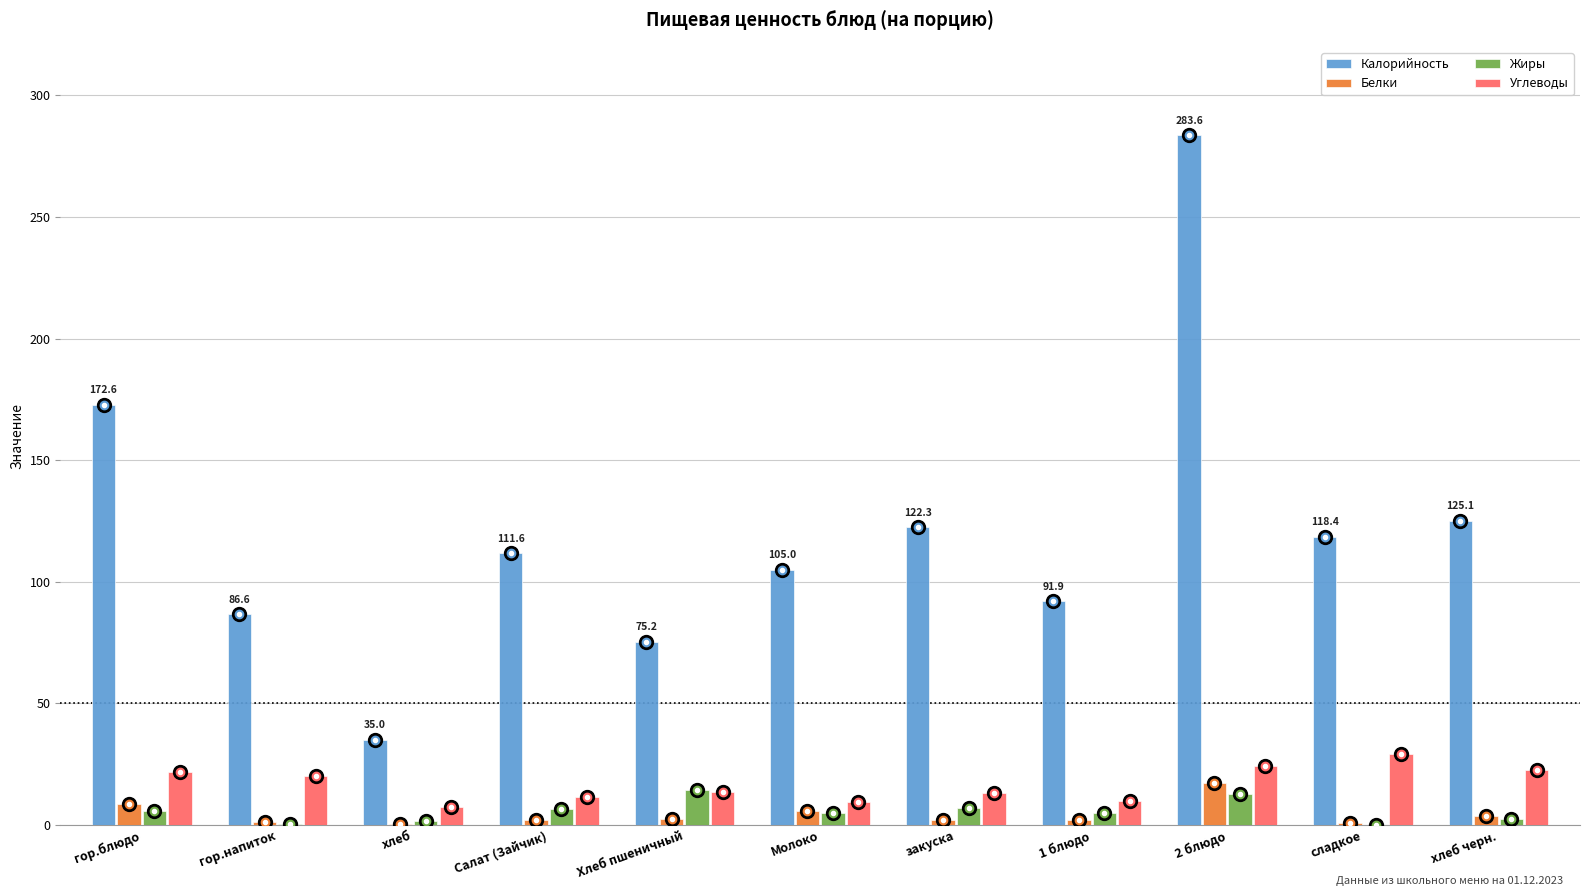

What is the greatest value displayed?

283.6